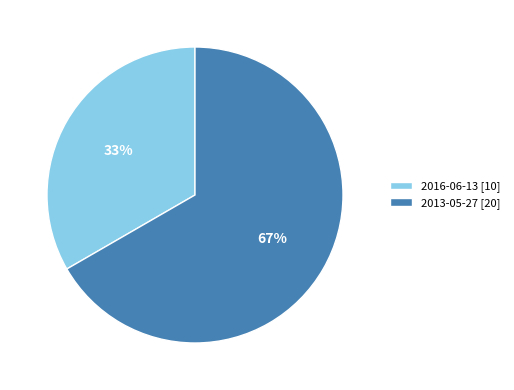

Do 2013-05-27 [20] and 2016-06-13 [10] together represent more than half of the pie?

Yes